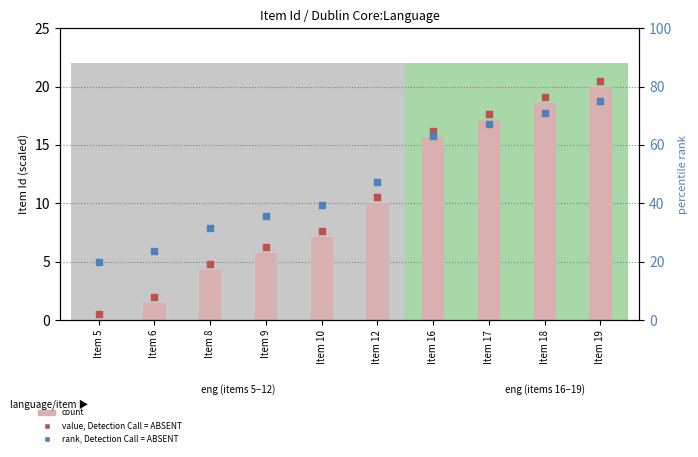

At how many categories does at least one series exceed 60?

4